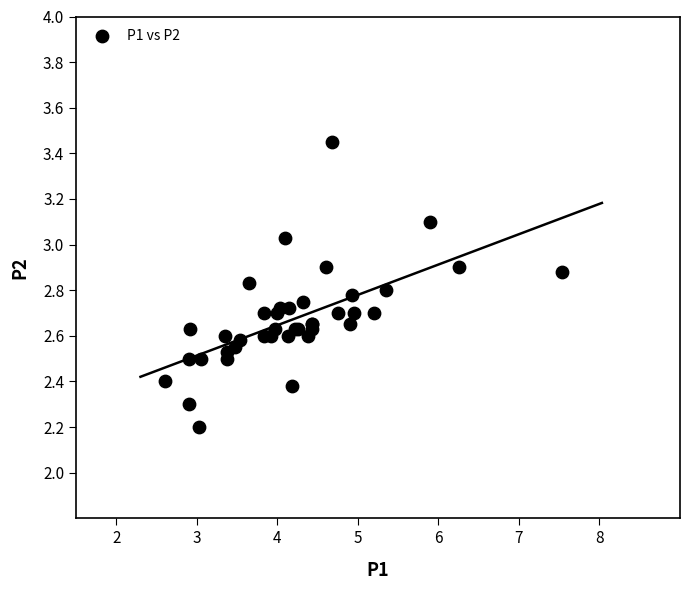

What Y value in the scatter plot is closest to 2?

2.2